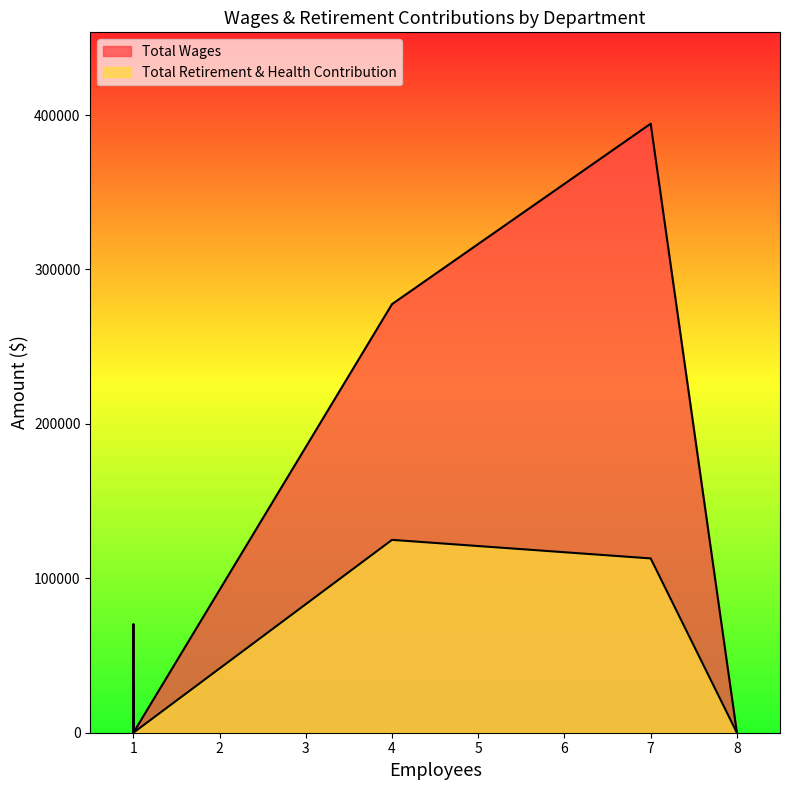

List the series in order of their overall mean, lowest first.

Total Retirement & Health Contribution, Total Wages